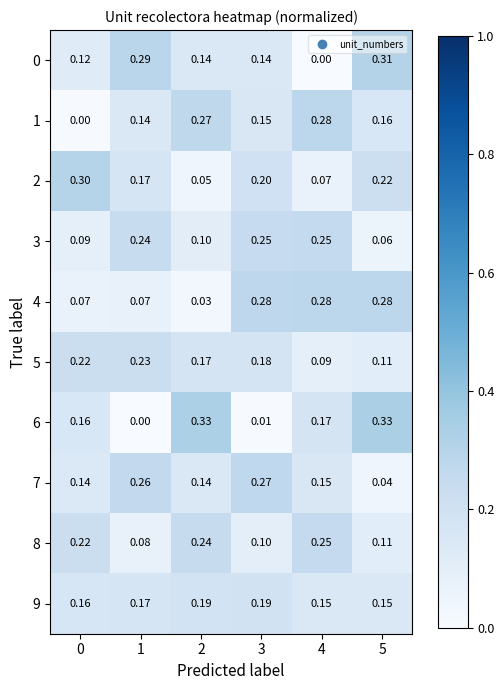

Is the value of 6 at 1 greater than the value of 2 at 5?

No